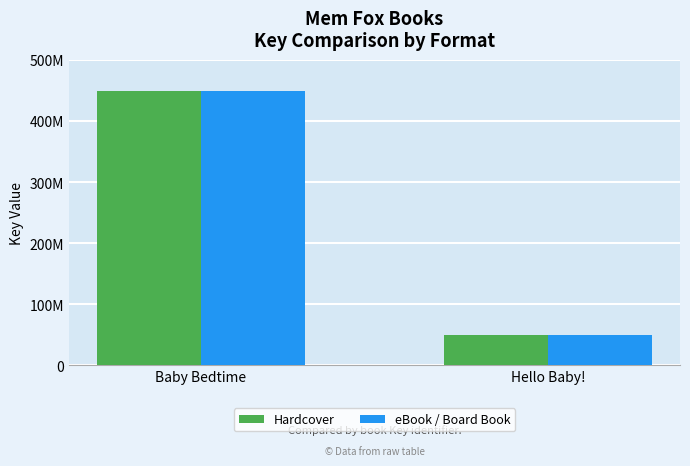

What are all the series names shown in the legend?

Hardcover, eBook / Board Book